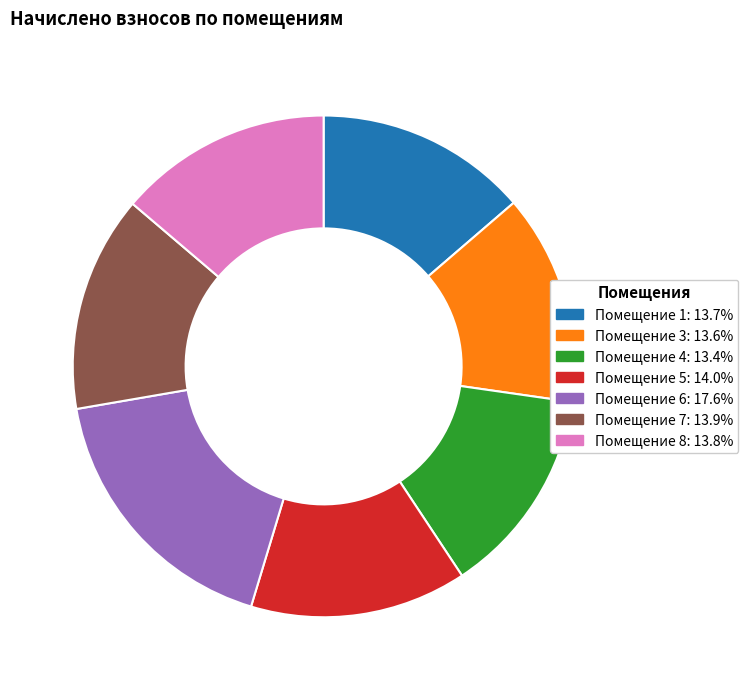

Does any single category account for the majority?

No